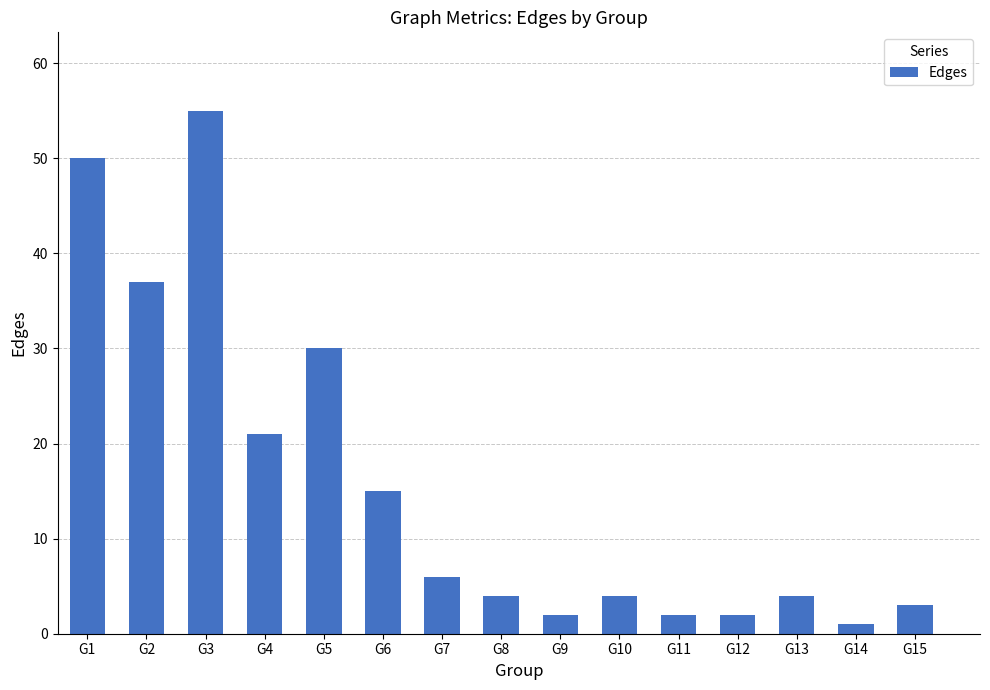

What is the change in value from G4 to G8?

-17